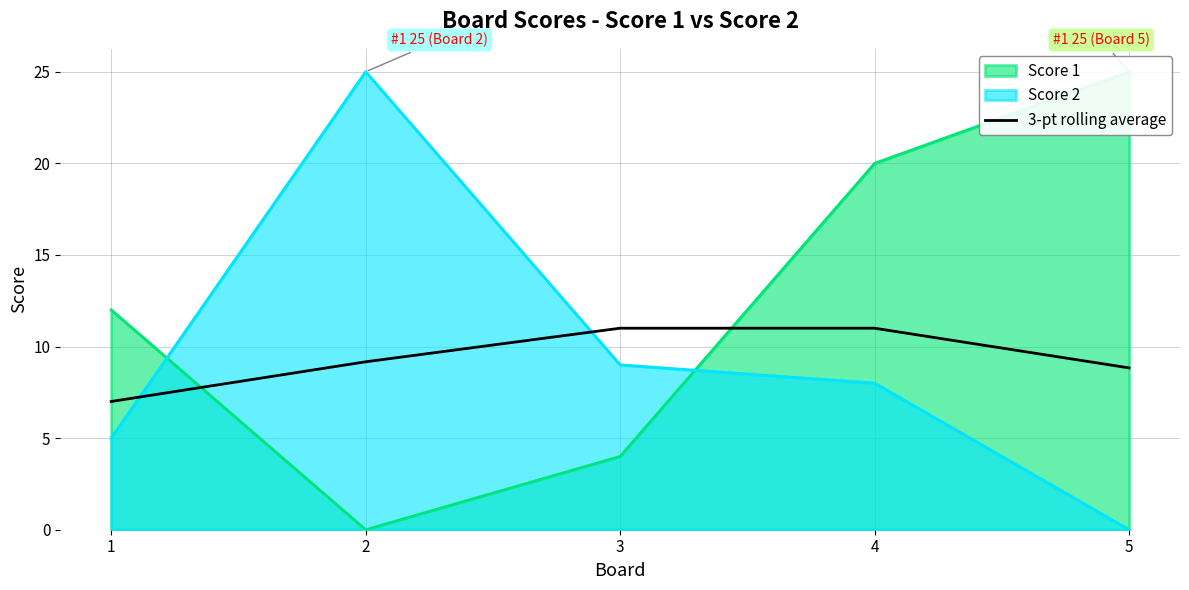

List the labels in order of value, largest first.

3, 4, 2, 5, 1